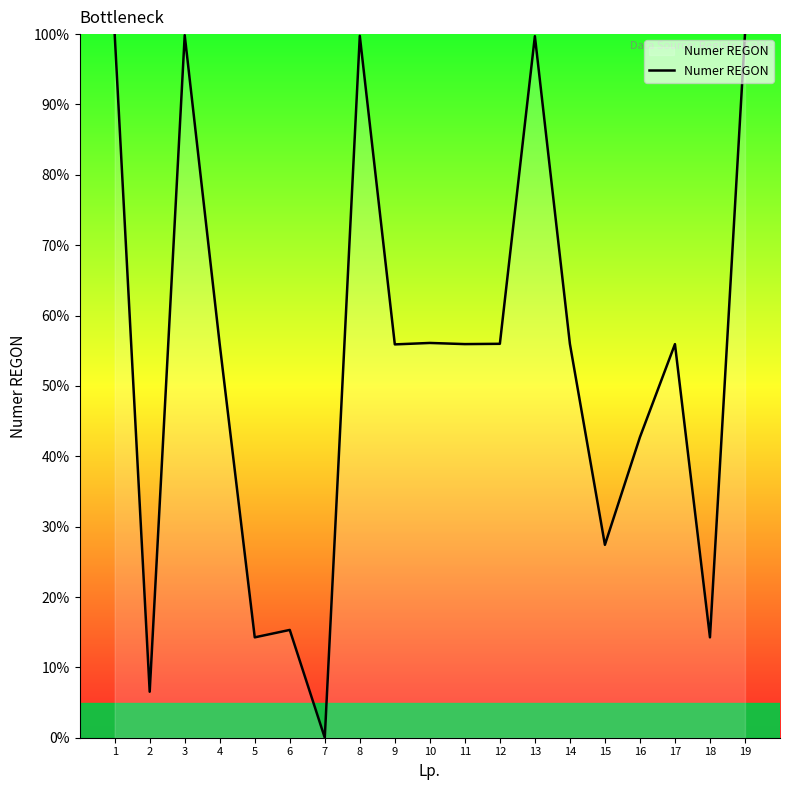

What is the difference between the second highest and minimum values?

100.0